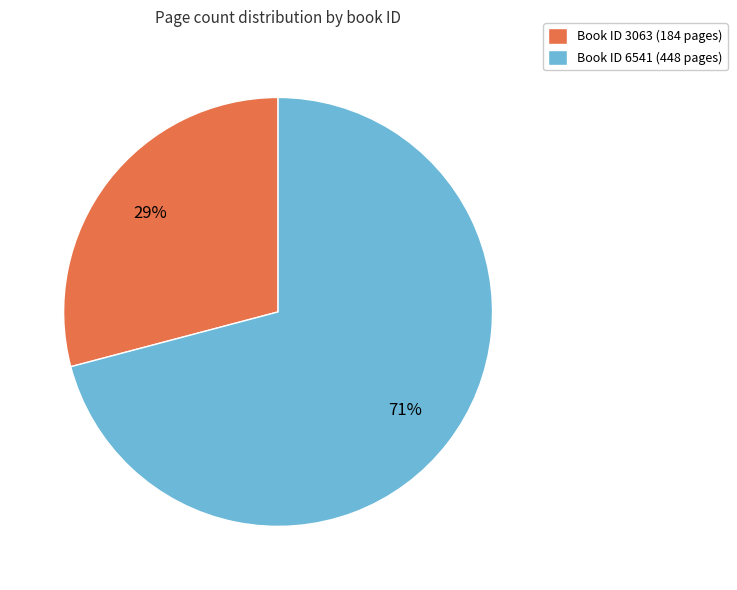

Count the number of slices in the pie.

2